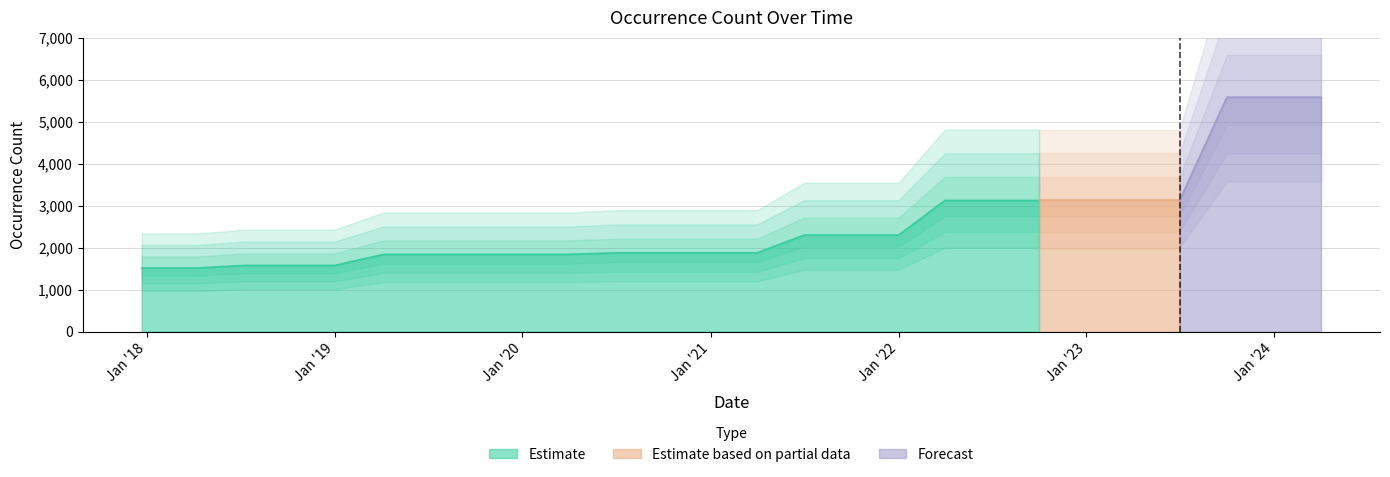

What is the label of the 18th point from the left?

2022-04-01